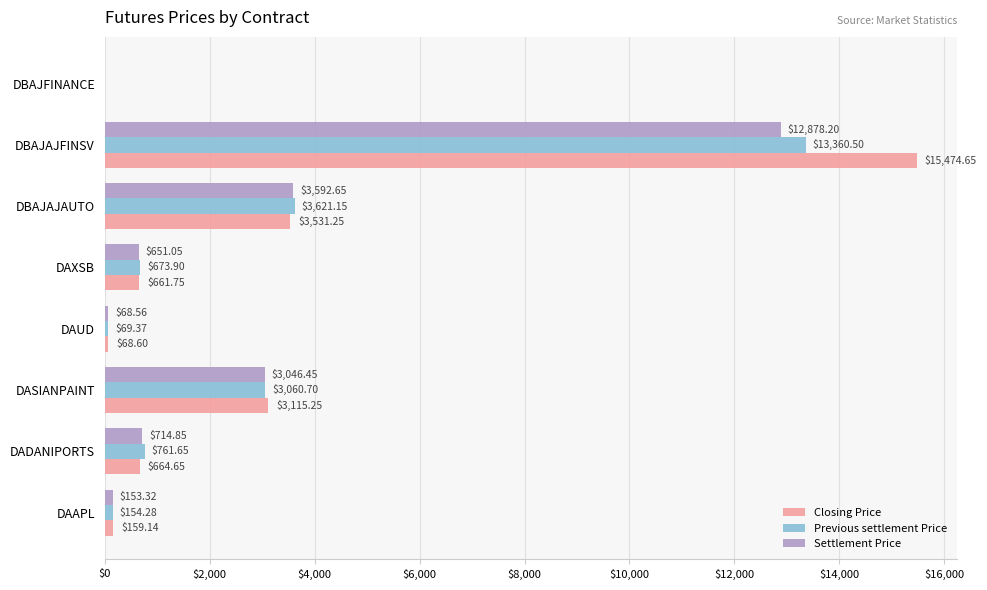

Between DASIANPAINT and DAUD, which series saw the biggest shift?

Closing Price